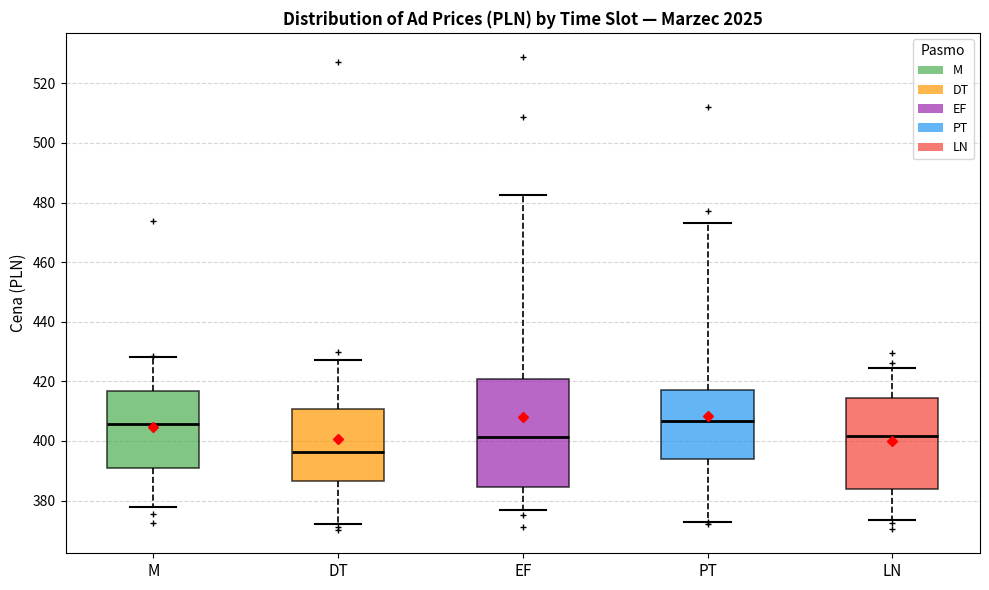

Reading left to right, read every box against the y-axis: the position of its median line, the range the box covers, and the ends of its whiskers. The values are not printed on the chart, so give them approximately, as read against the axis.

M: median 406, box 390 to 416, whiskers 378 to 428
DT: median 396, box 386 to 410, whiskers 372 to 428
EF: median 402, box 384 to 420, whiskers 376 to 482
PT: median 406, box 394 to 418, whiskers 372 to 474
LN: median 402, box 384 to 414, whiskers 374 to 424